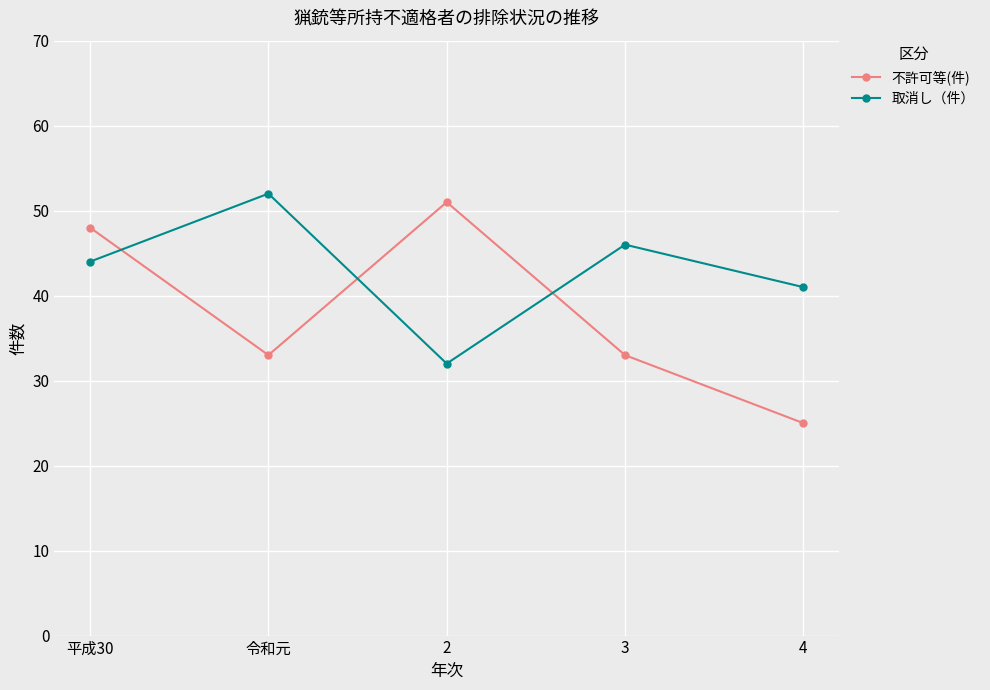

What is the sum of the 取消し（件） values at 3 and 平成30?

90